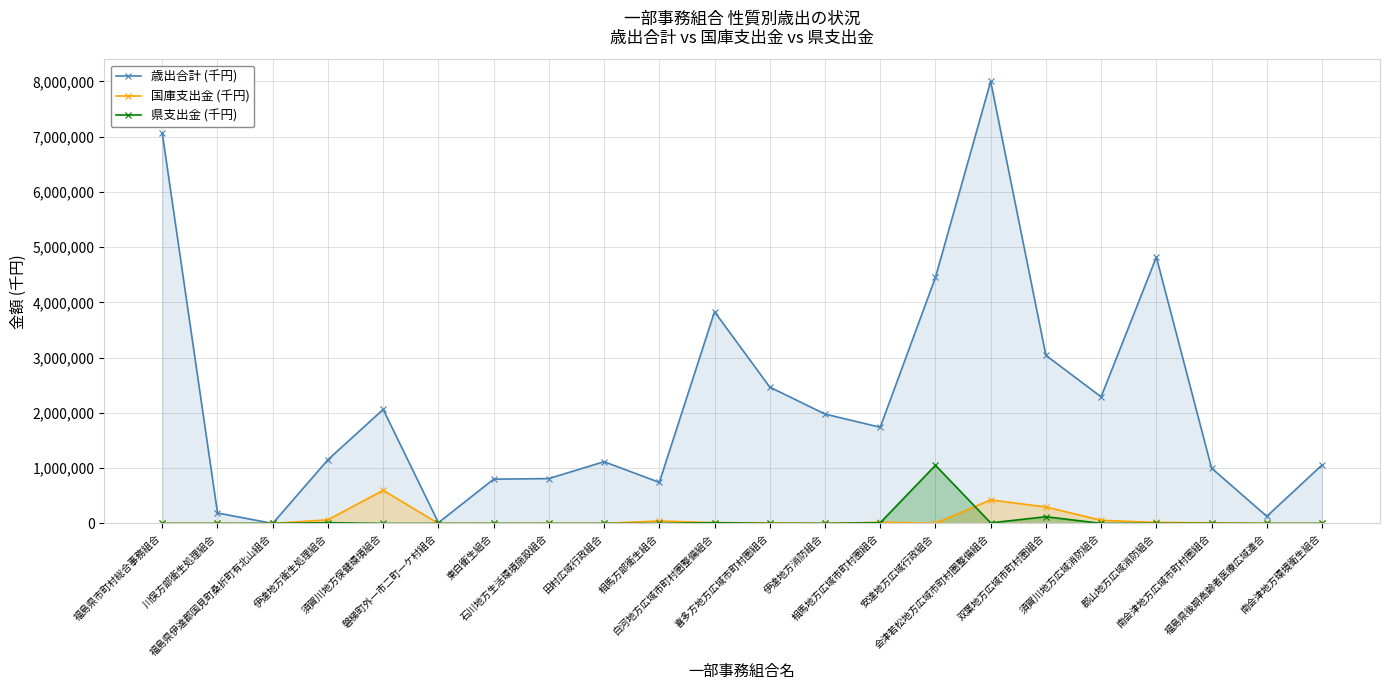

How many lines are shown in the chart?

3